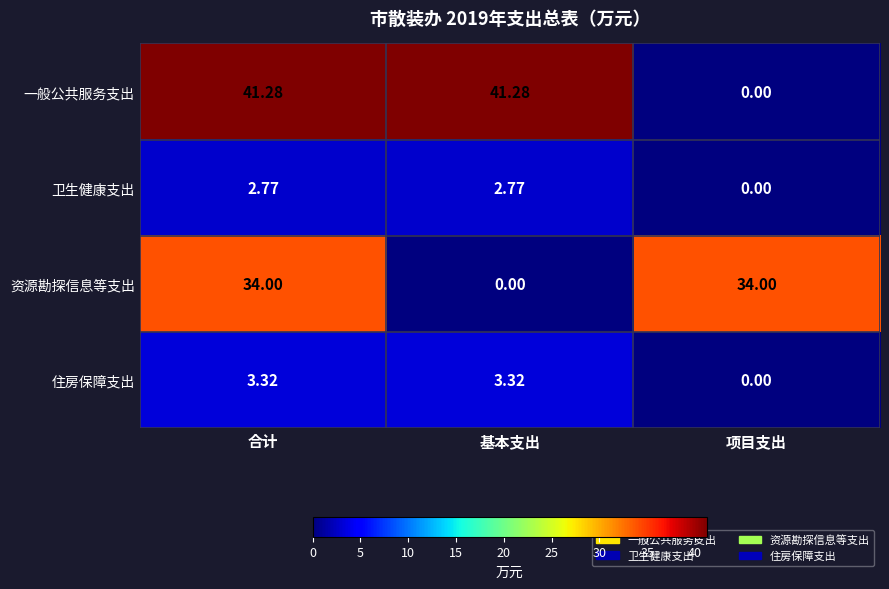

Which series has the largest total across all categories?

一般公共服务支出